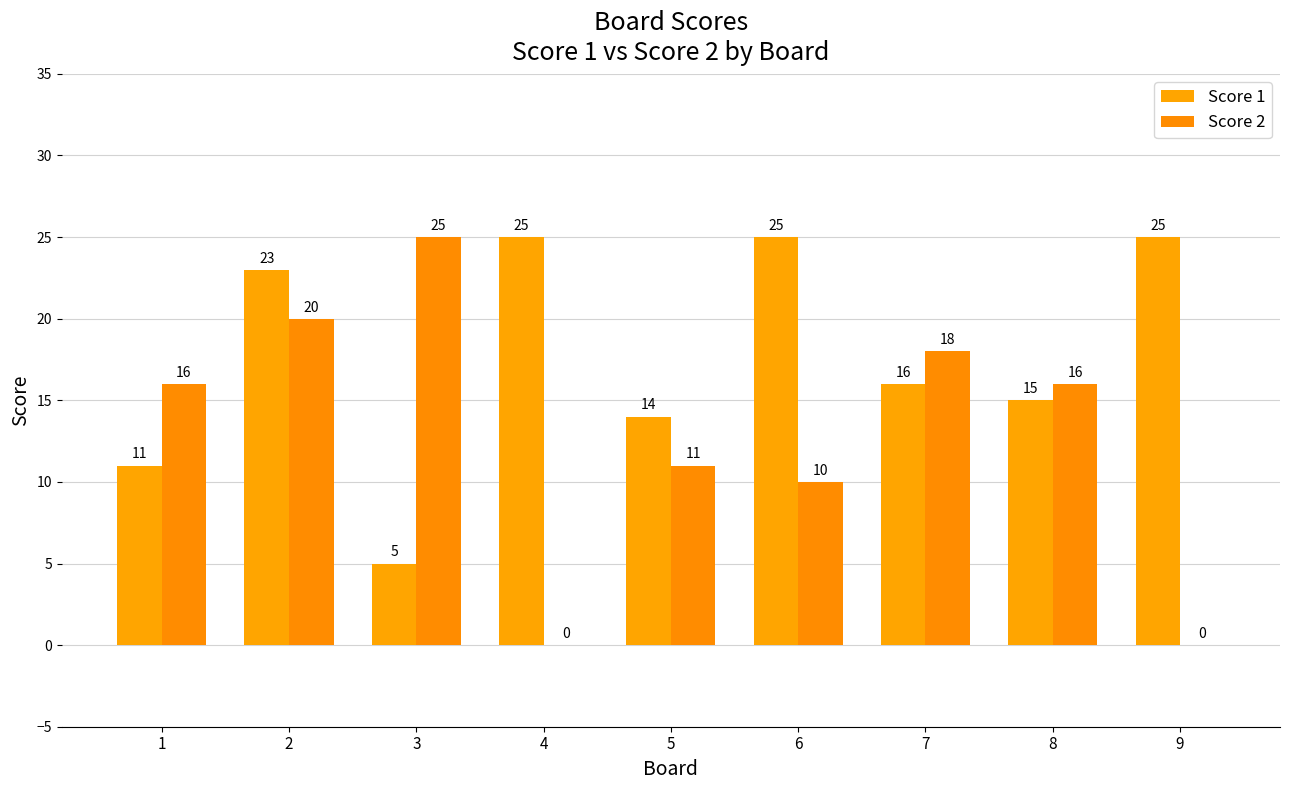

True or false: Score 1 has a value of 23 at 5.

False